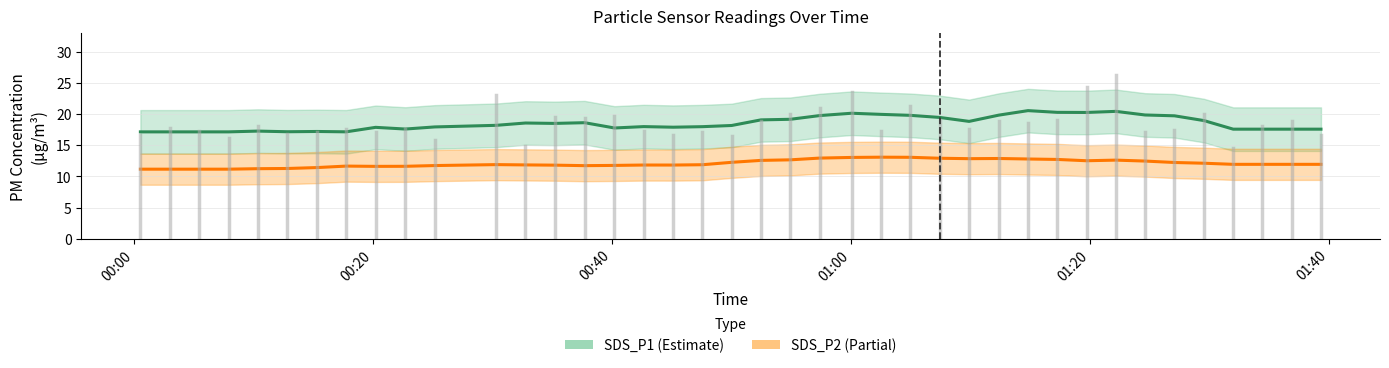

True or false: SDS_P1 and SDS_P2 intersect in this chart.

False